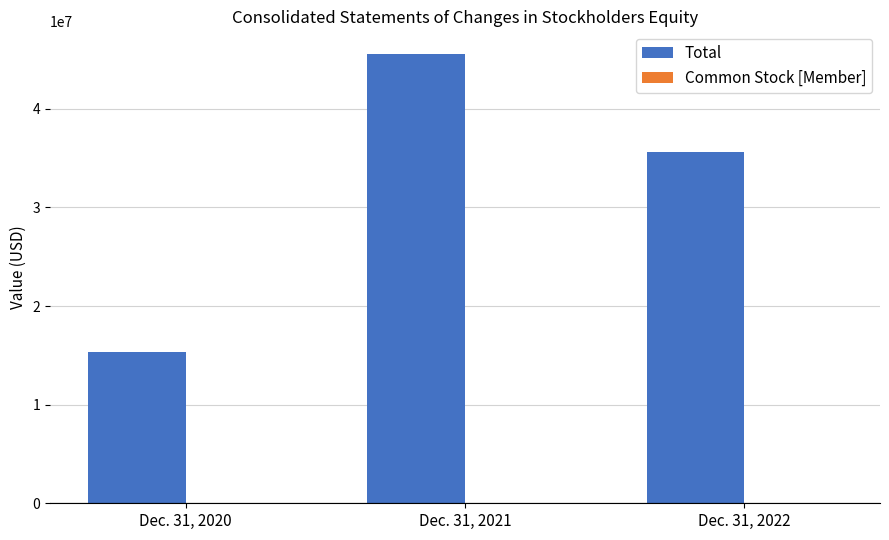

Where is Total nearest to the value 30455968?

Dec. 31, 2022